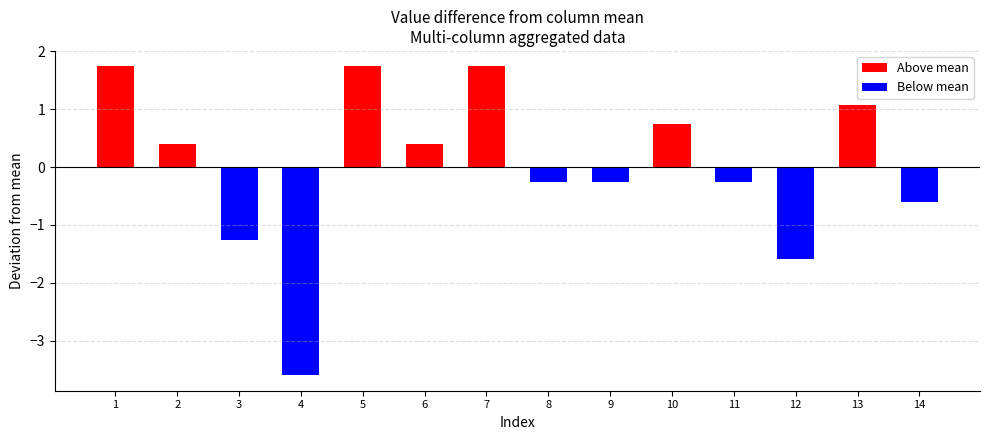

The value of Below mean at 4 is -6.0. True or false?

False